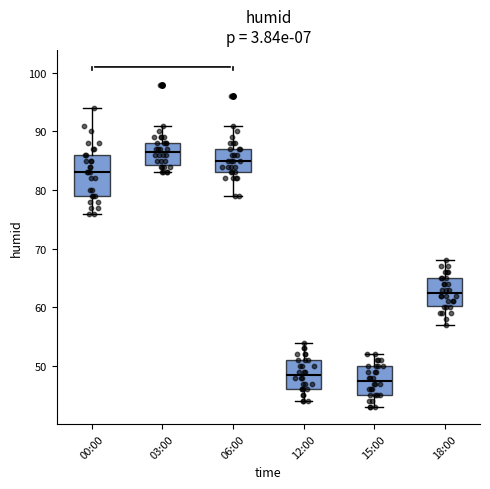

Reading left to right, transcribe this box plot: for each box, give where its median line is, the range the box spans, and where its two whiskers end, as read against the y-axis. The values are not printed on the chart, so give them approximately, as read against the axis.

00:00: median 83, box 79 to 86, whiskers 76 to 94
03:00: median 87, box 84 to 88, whiskers 83 to 91
06:00: median 85, box 83 to 87, whiskers 79 to 91
12:00: median 49, box 46 to 51, whiskers 44 to 54
15:00: median 48, box 45 to 50, whiskers 43 to 52
18:00: median 63, box 60 to 65, whiskers 57 to 68